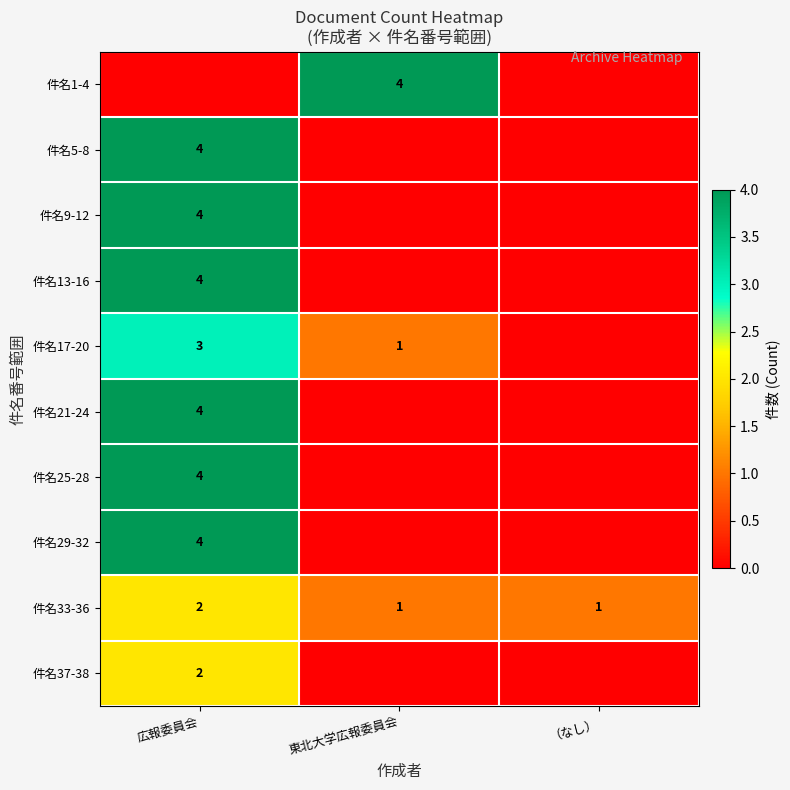

The 件名33-36 series shows 2 at 東北大学広報委員会. True or false?

False